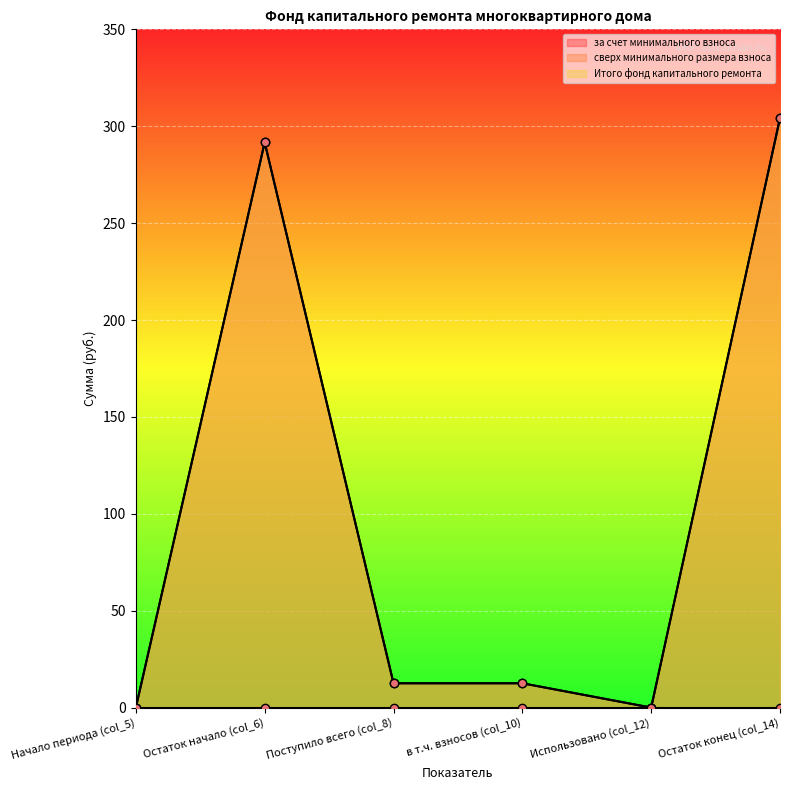

True or false: Итого фонд капитального ремонта has more than 1 points higher than both neighbors.

False